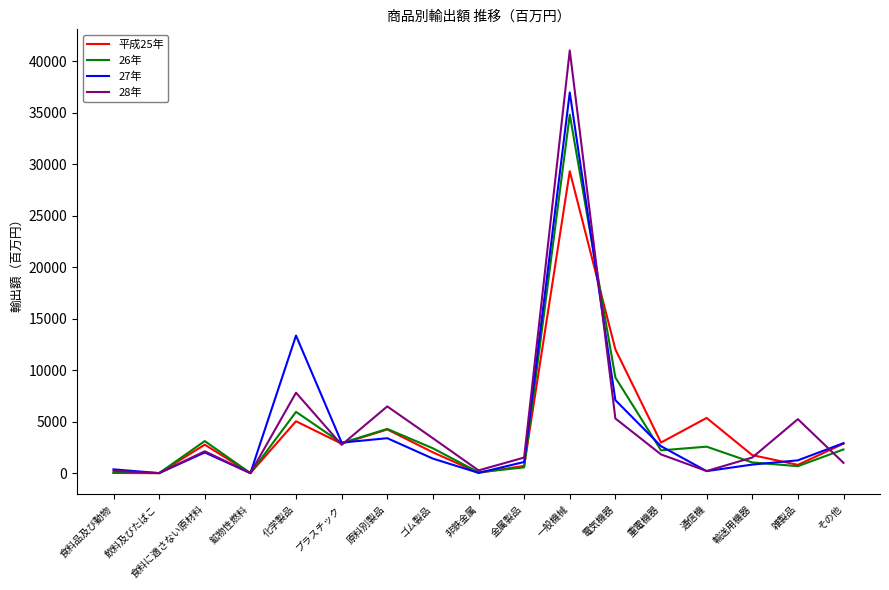

What are all the series names shown in the legend?

平成25年, 26年, 27年, 28年